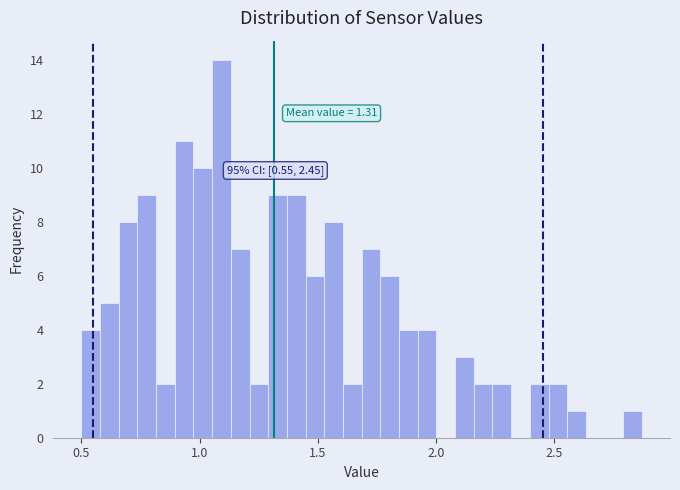

Around what value on the x-axis is the tallest bar? Give the approximate position of its centre, as read against the axis.

1.10